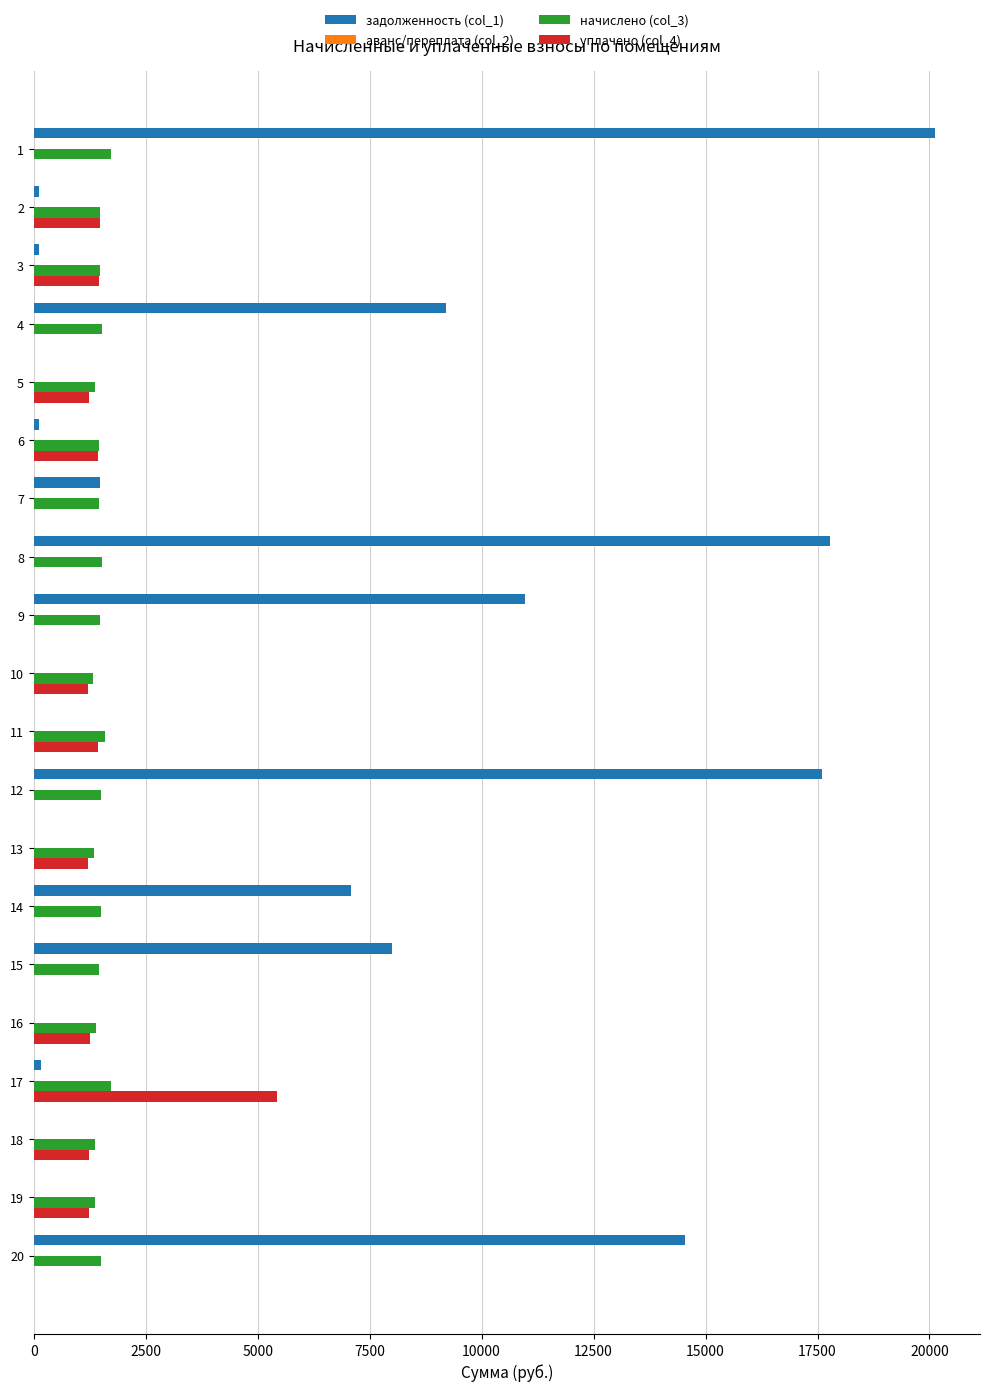

Is the value of задолженность (col_1) at 3 greater than the value of начислено (col_3) at 18?

No